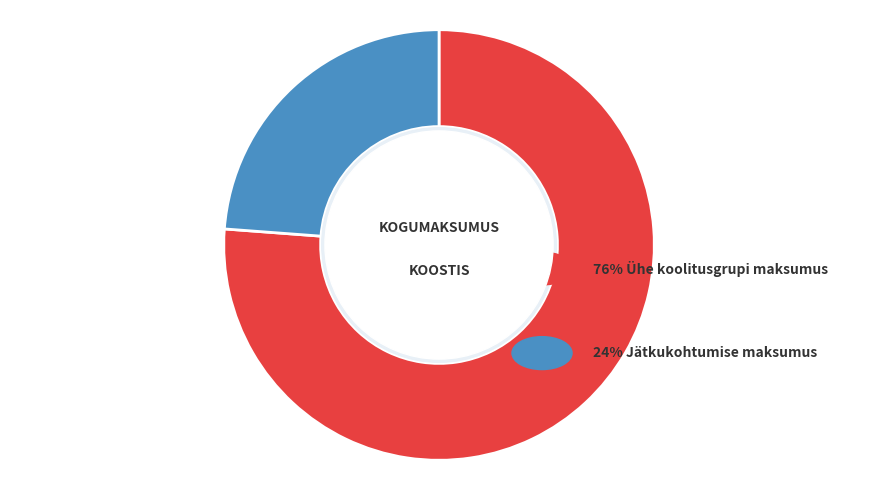

Is Jätkukohtumise maksumus the majority of the pie?

No